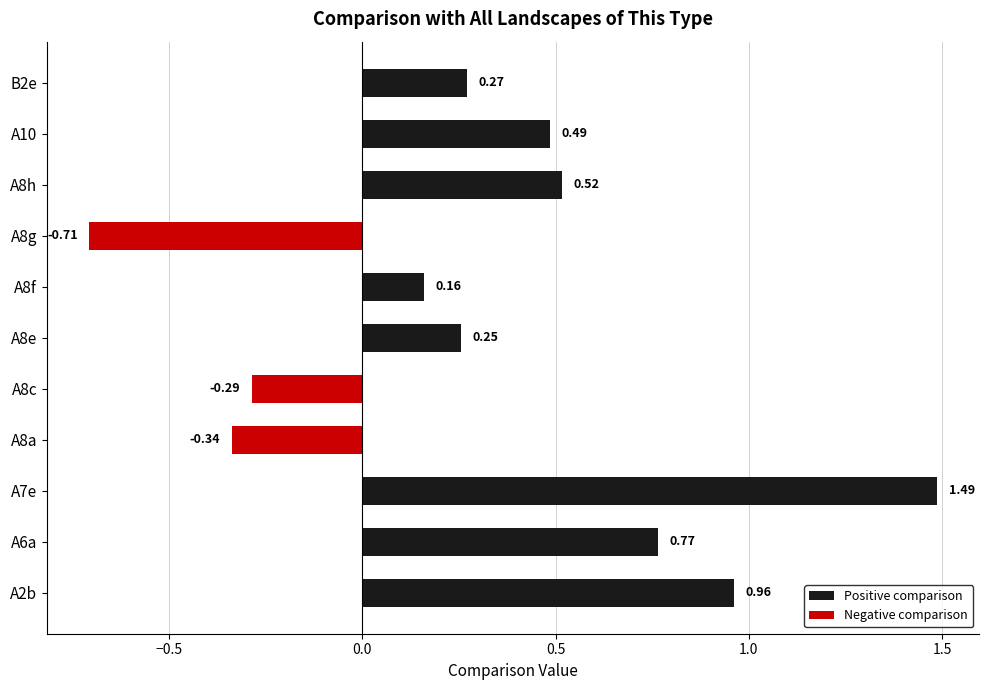

Which series has the largest total across all categories?

Positive comparison